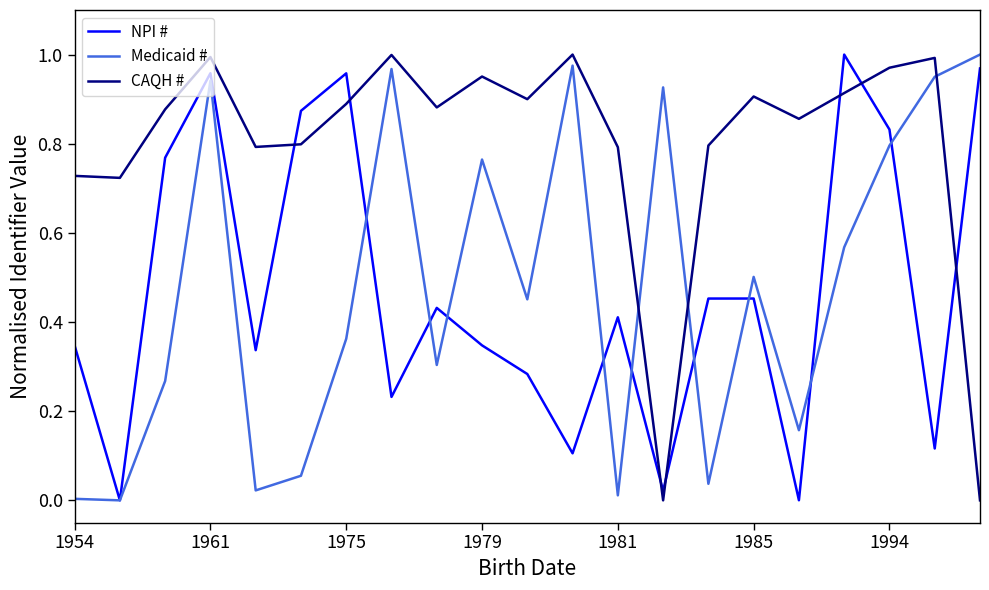

Does the chart display data point markers on the line(s)?

No